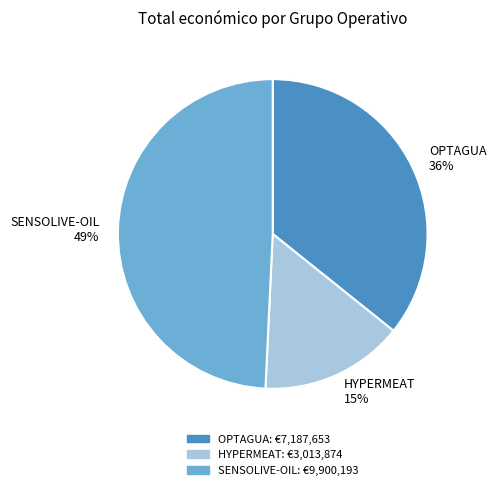

Approximately how many times larger is the value at HYPERMEAT compared to OPTAGUA?

0.4